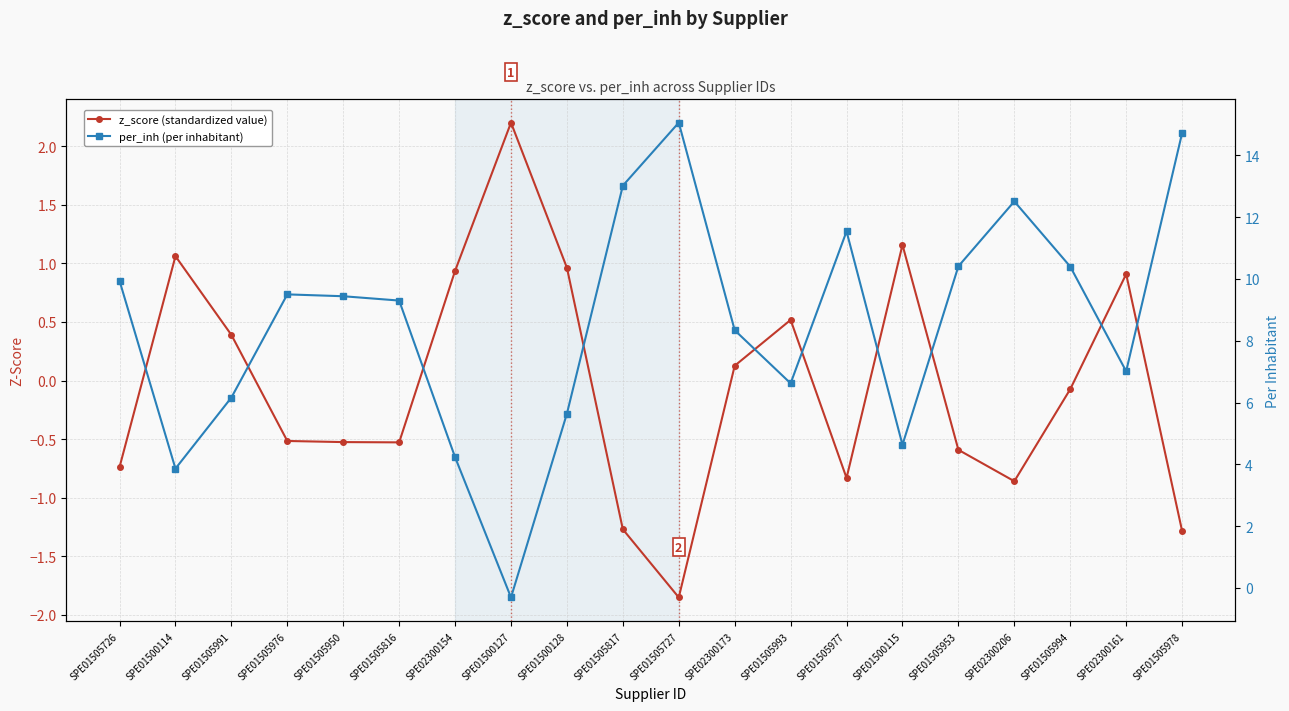

At which label is z_score closest to 0?

SPE01505994